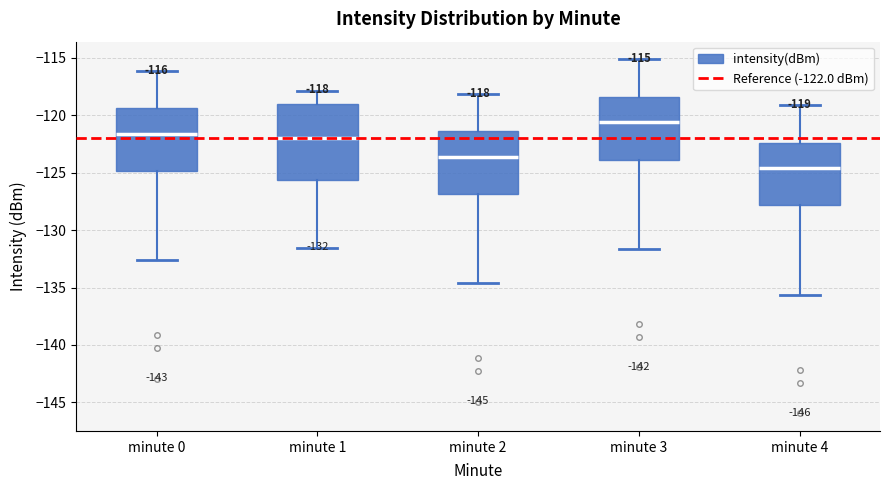

Which box is the tallest, from its lower edge to its upper edge?

minute 1